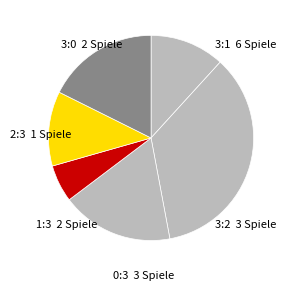

Is there a majority slice in this chart?

No